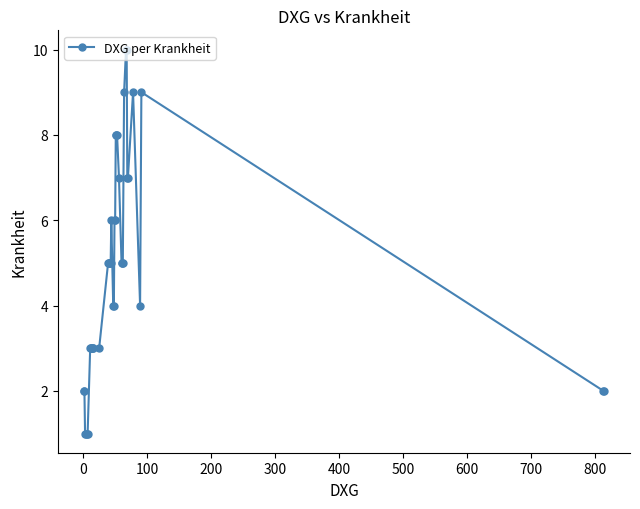

How many distinct data groups are displayed?

1